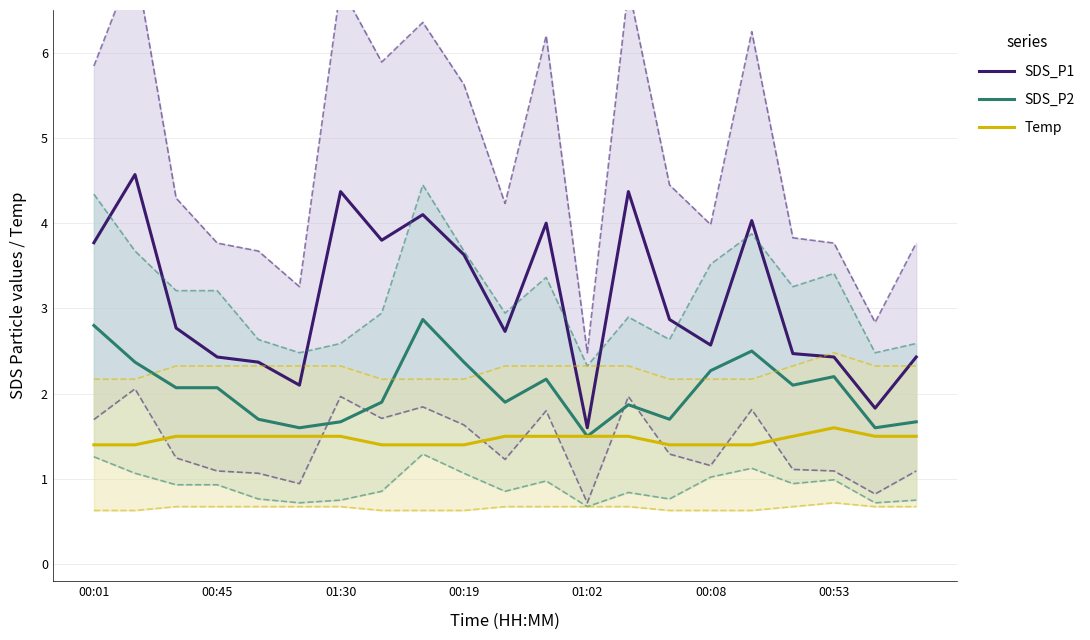

Is it true that Temp equals 1.4 at 00:19?

True